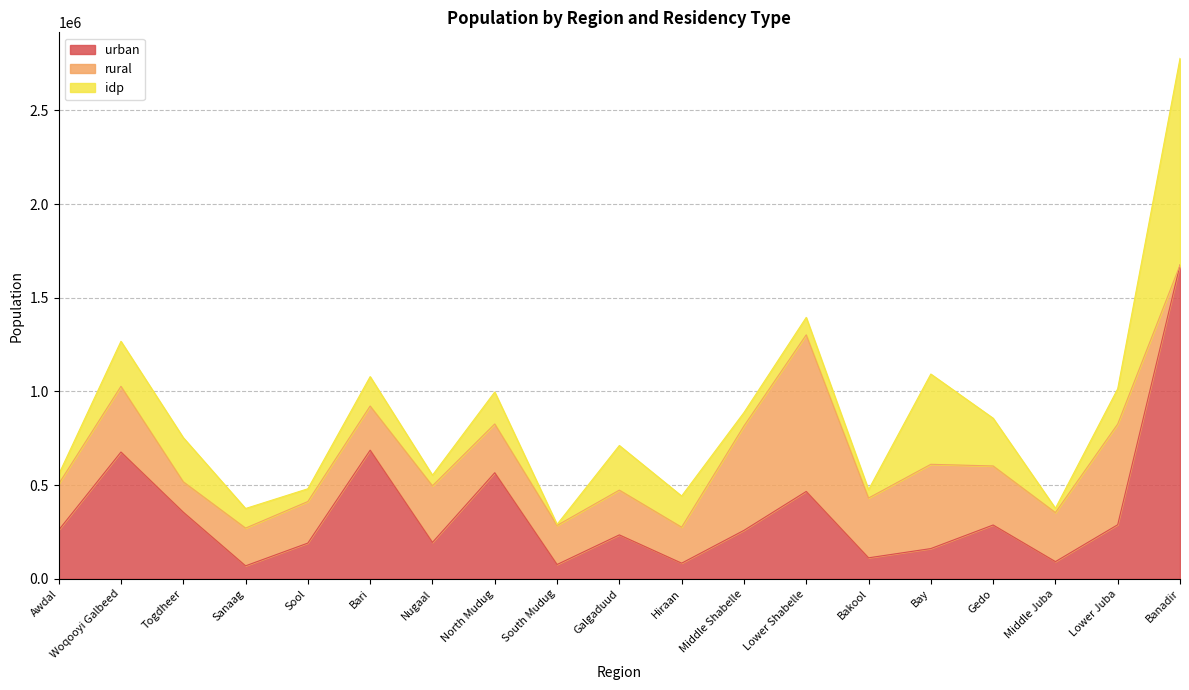

What is the label of the 7th point from the right?

Lower Shabelle